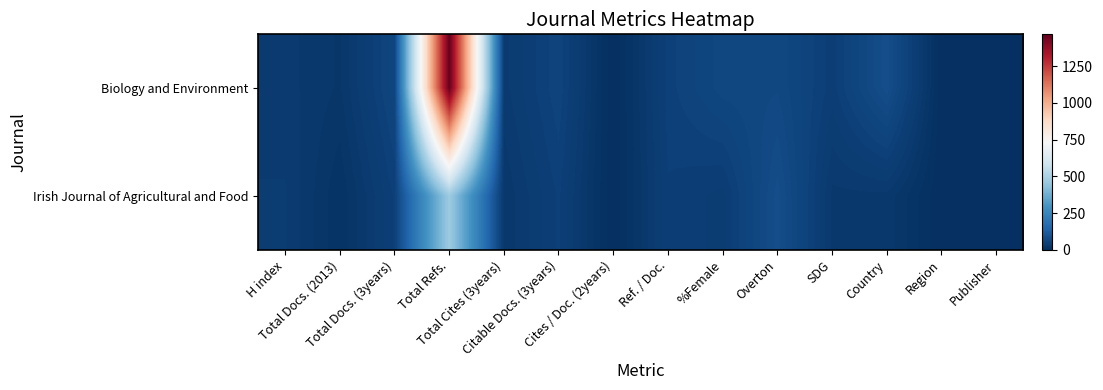

Which has a higher value, Citable Docs. (3years) or %Female?

%Female